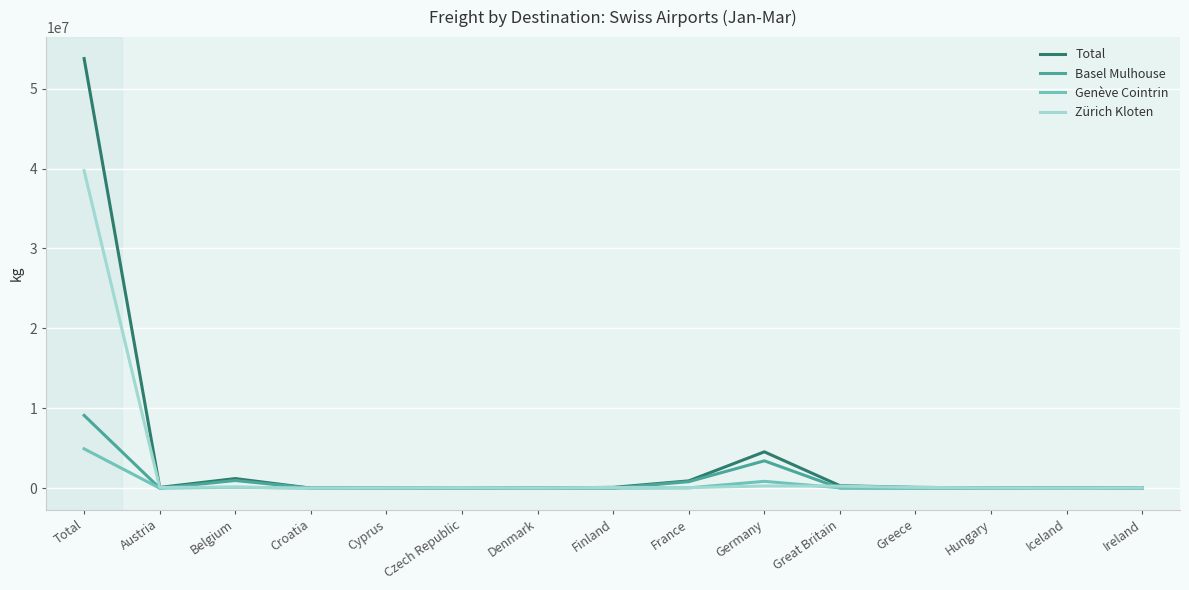

The value of Total at Finland is 97753. True or false?

True